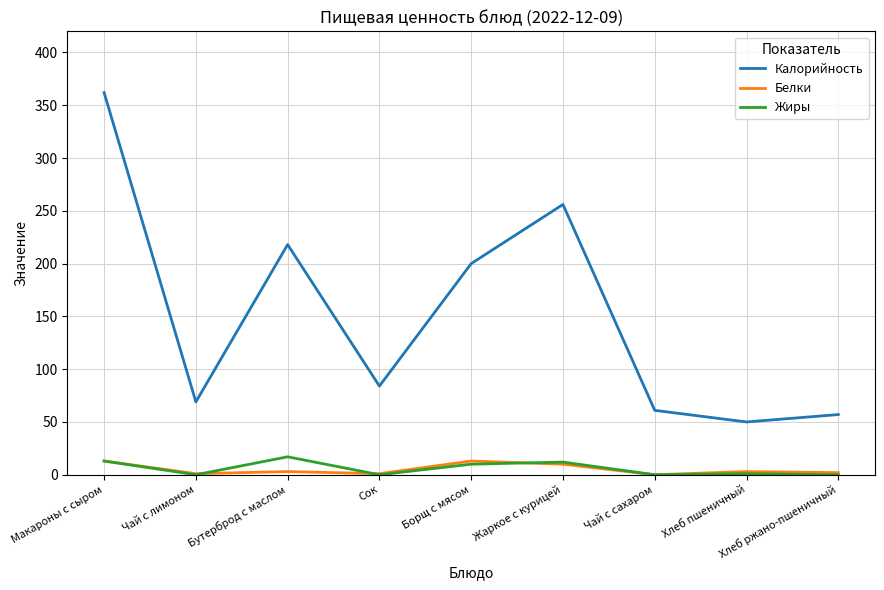

Which series has the largest total across all categories?

Калорийность